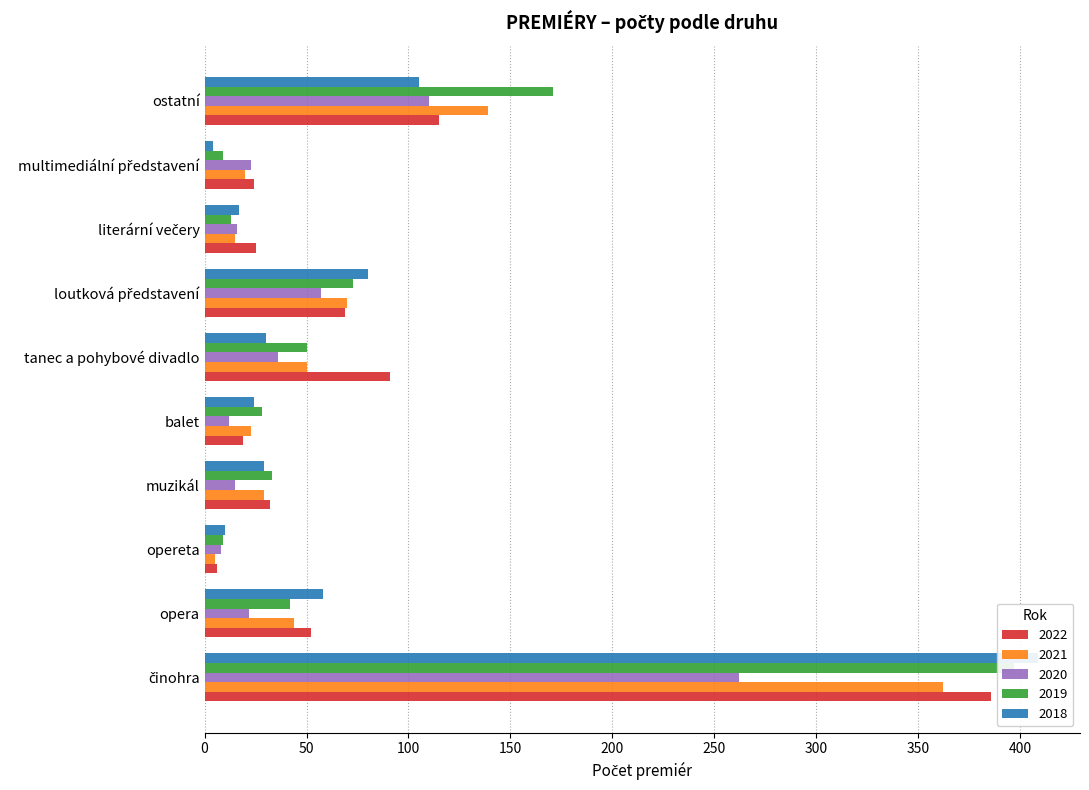

What are all the series names shown in the legend?

2022, 2021, 2020, 2019, 2018